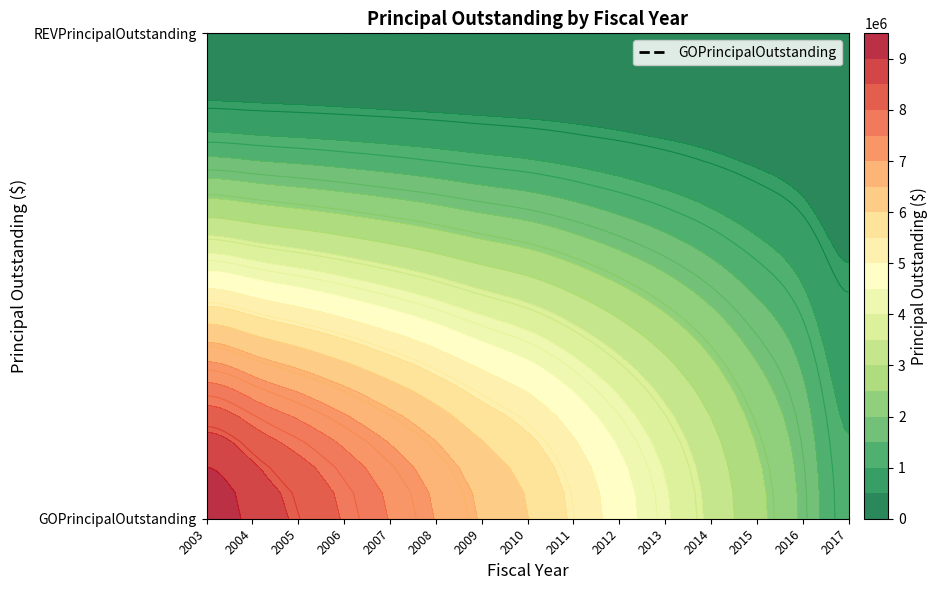

How many categories are shown in the chart?

15